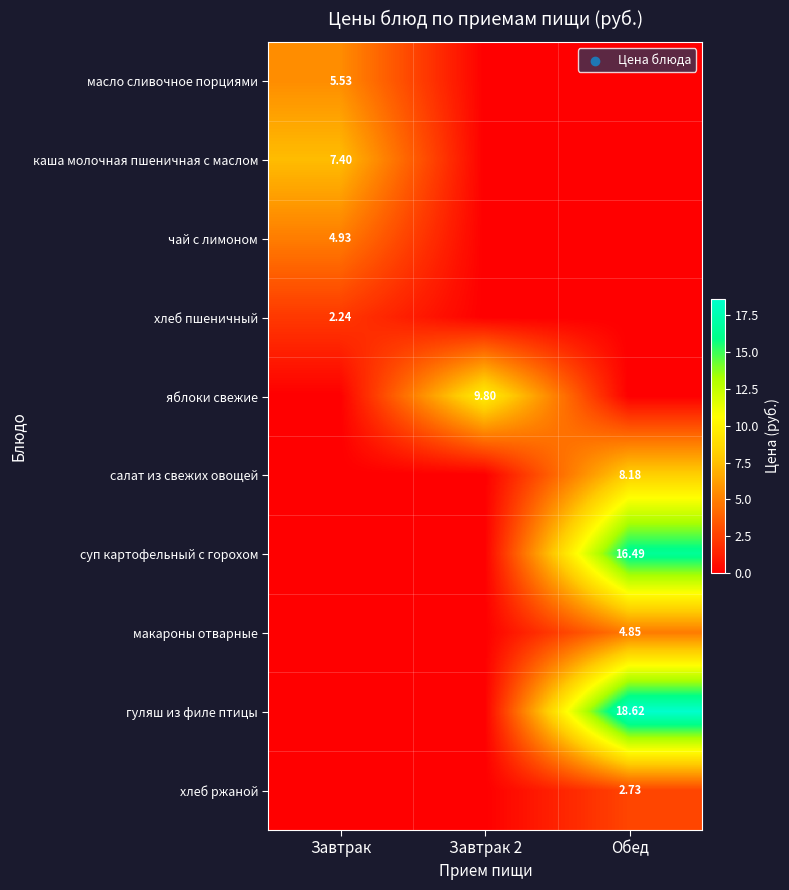

List the series in order of their peak value, highest first.

гуляш из филе птицы, суп картофельный с горохом, яблоки свежие, салат из свежих овощей, каша молочная пшеничная с маслом, масло сливочное порциями, чай с лимоном, макароны отварные, хлеб ржаной, хлеб пшеничный